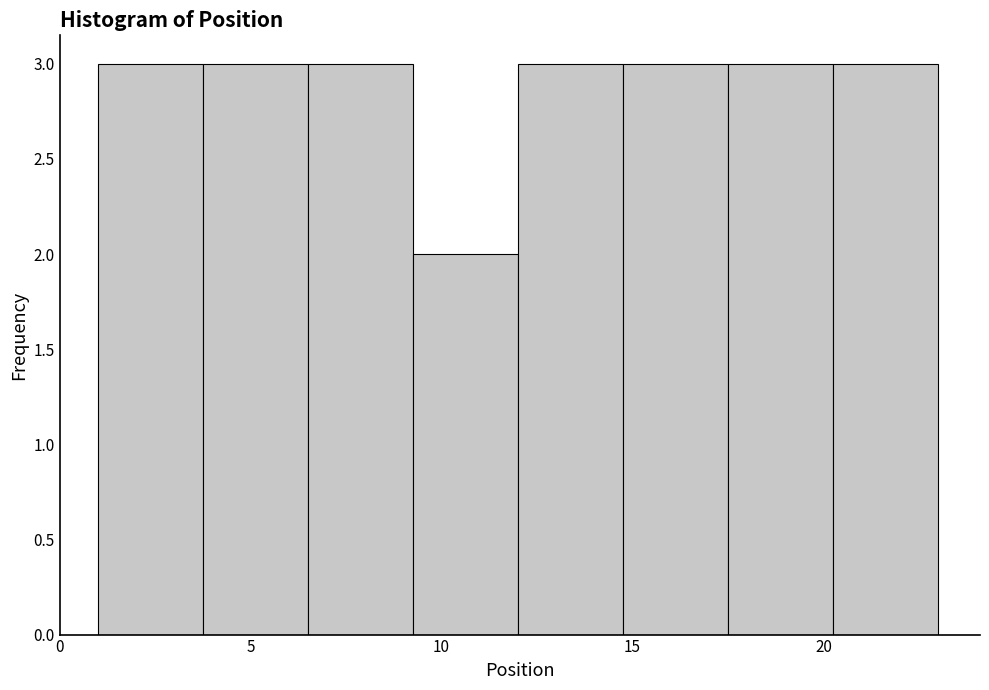

How tall is the bar that spans 20.25 to 23.00 on the x-axis? Neither the bar edges nor the heights are printed on the chart, so give them approximately, as read against the axes.

3